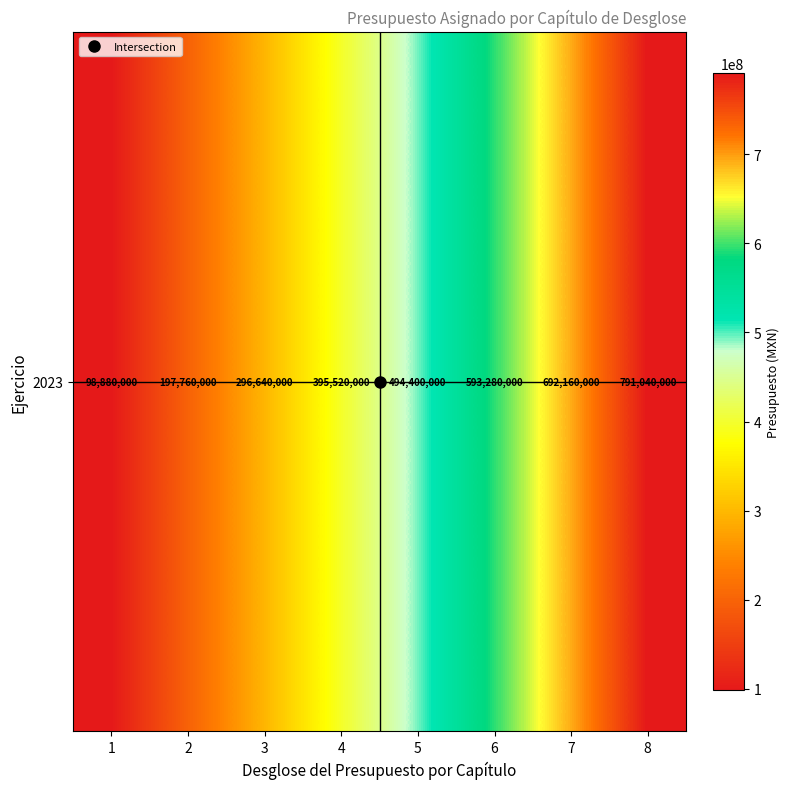

Where is the data nearest to the value 444960000?

4